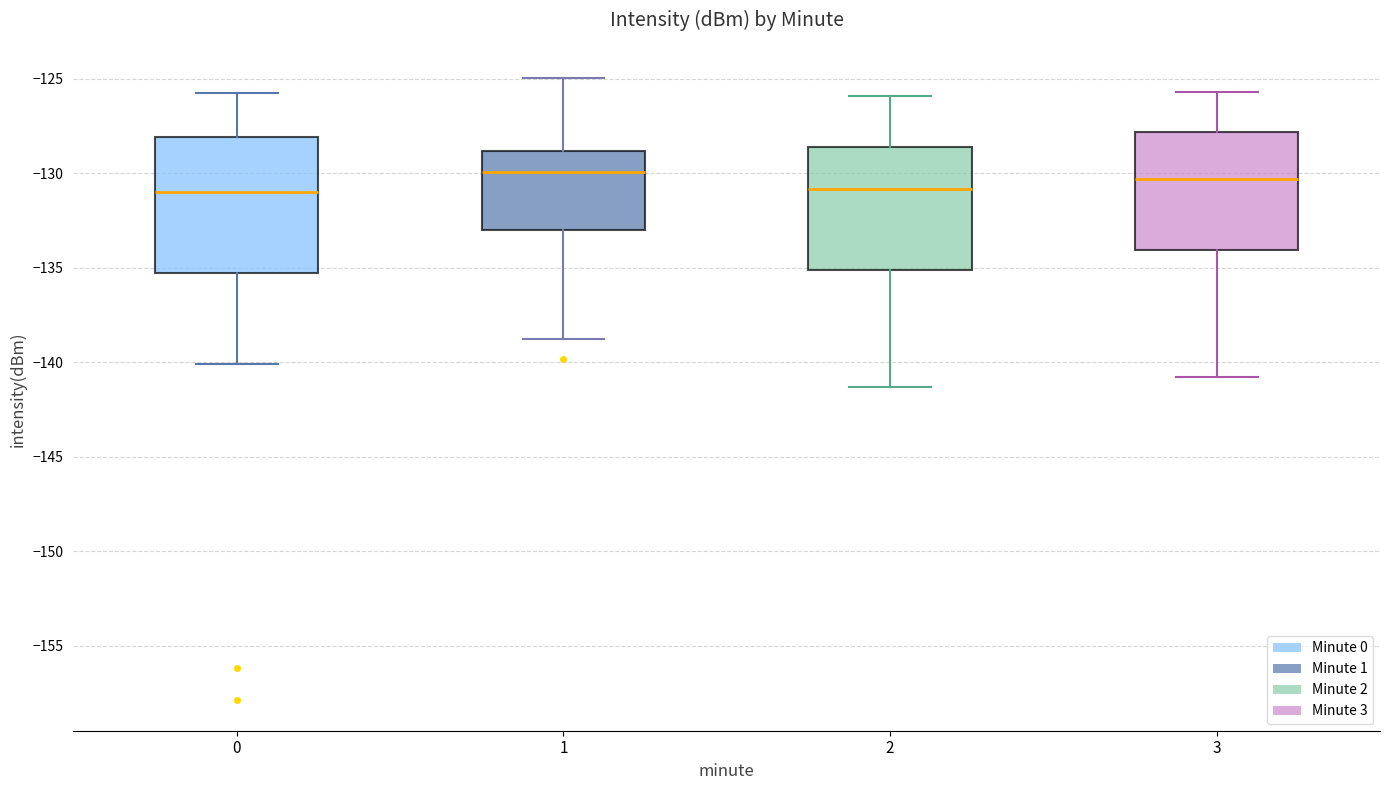

Reading left to right, read every box against the y-axis: the position of its median line, the range the box covers, and the ends of its whiskers. The values are not printed on the chart, so give them approximately, as read against the axis.

0: median -131.0, box -135.5 to -128.0, whiskers -140.0 to -125.5
1: median -130.0, box -133.0 to -129.0, whiskers -139.0 to -125.0
2: median -131.0, box -135.0 to -128.5, whiskers -141.5 to -126.0
3: median -130.5, box -134.0 to -128.0, whiskers -141.0 to -125.5